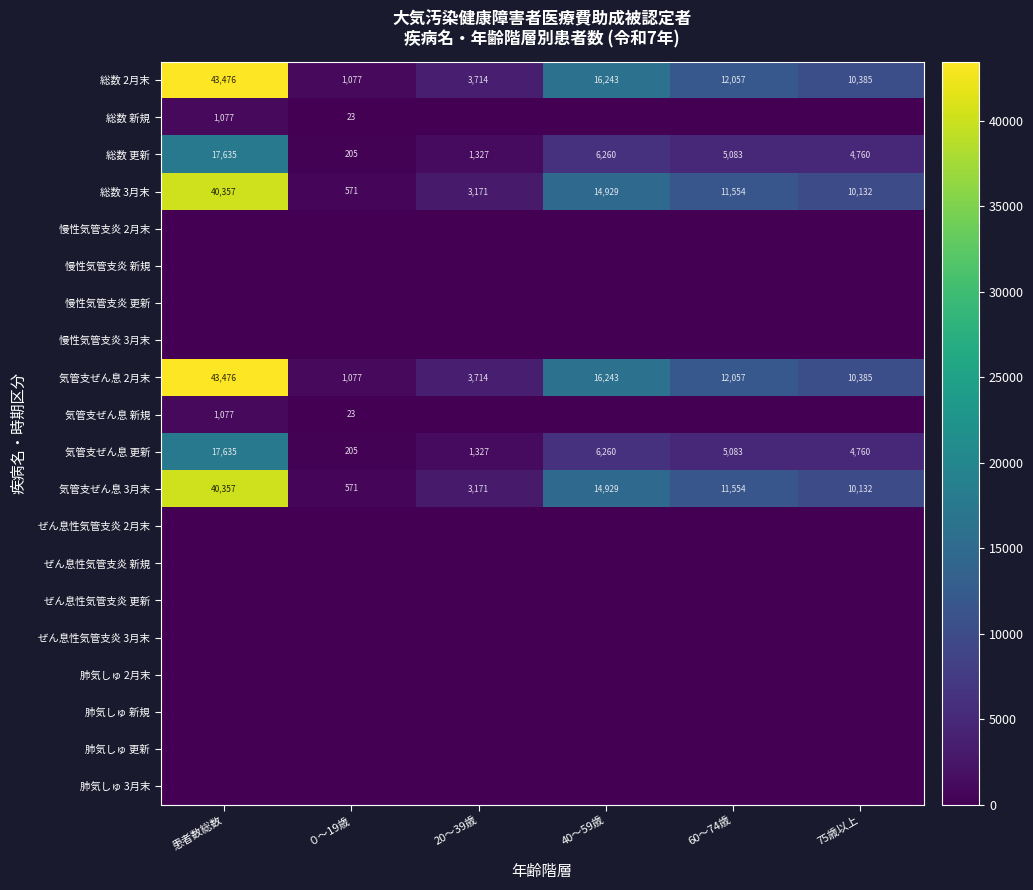

What is the lowest value of the 総数 更新 series?

205